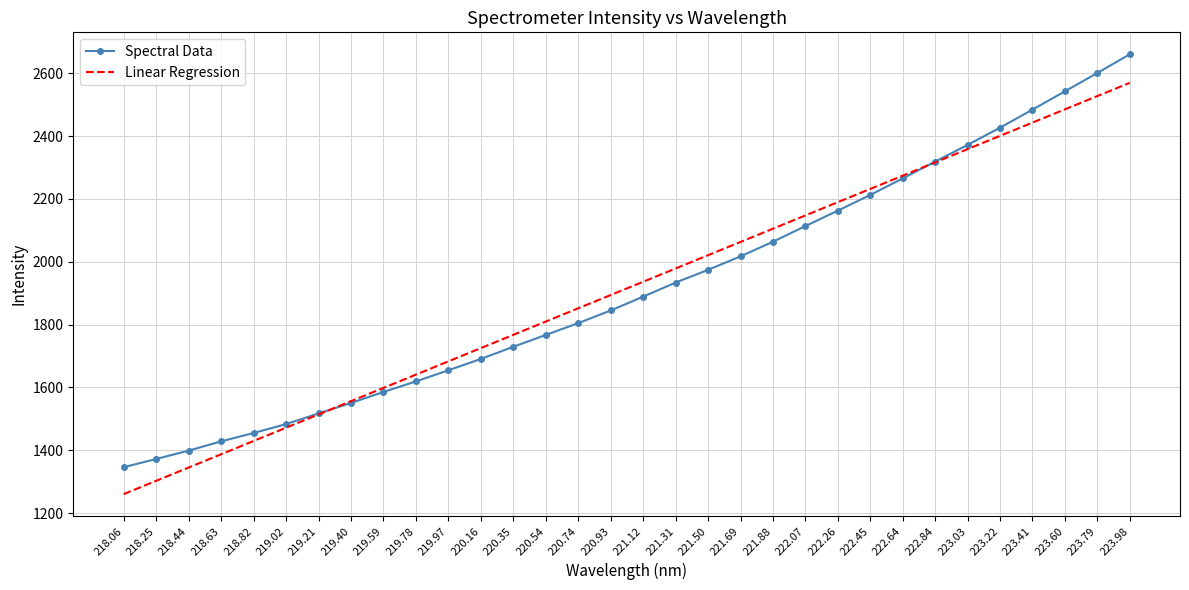

How many intersections are there between Linear Regression and Spectral Data?

2